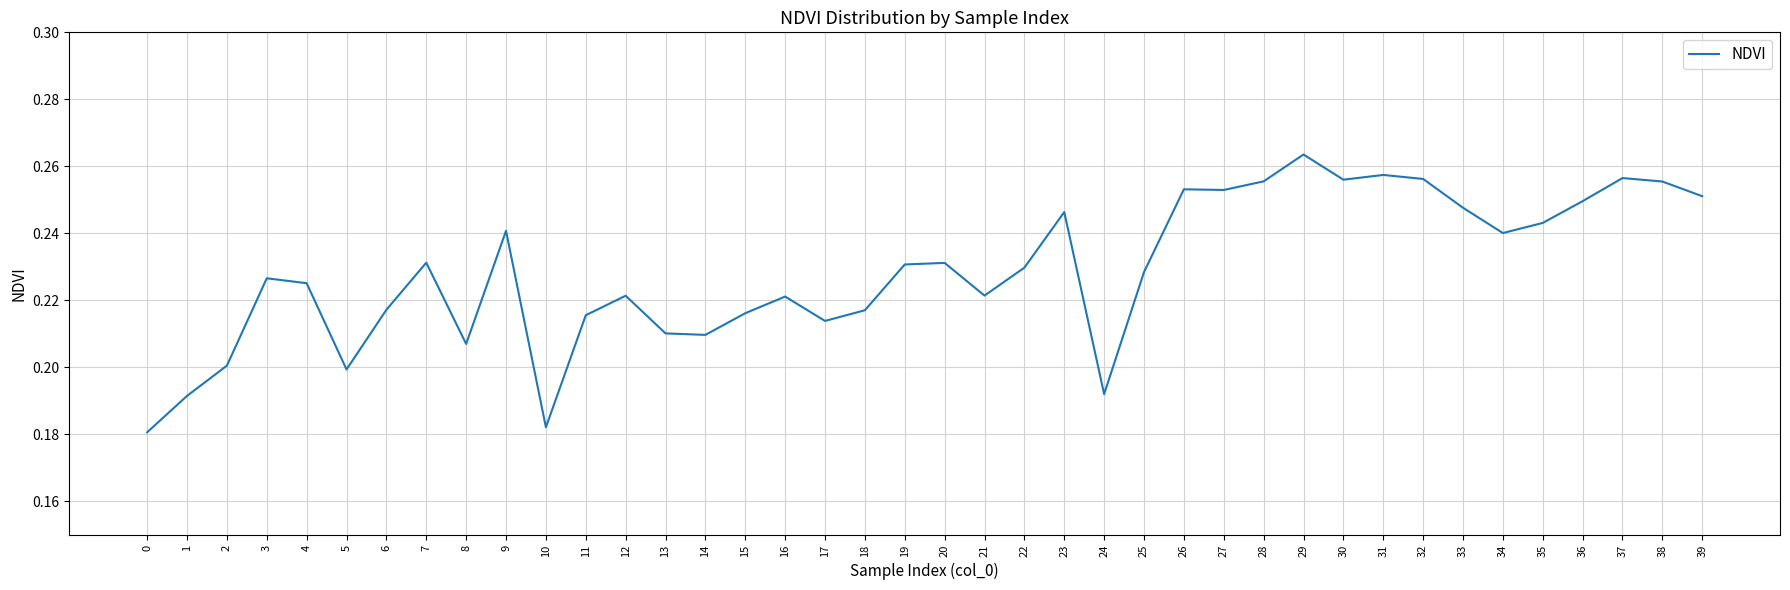

Is it true that the value at 22 is 0.4?

False